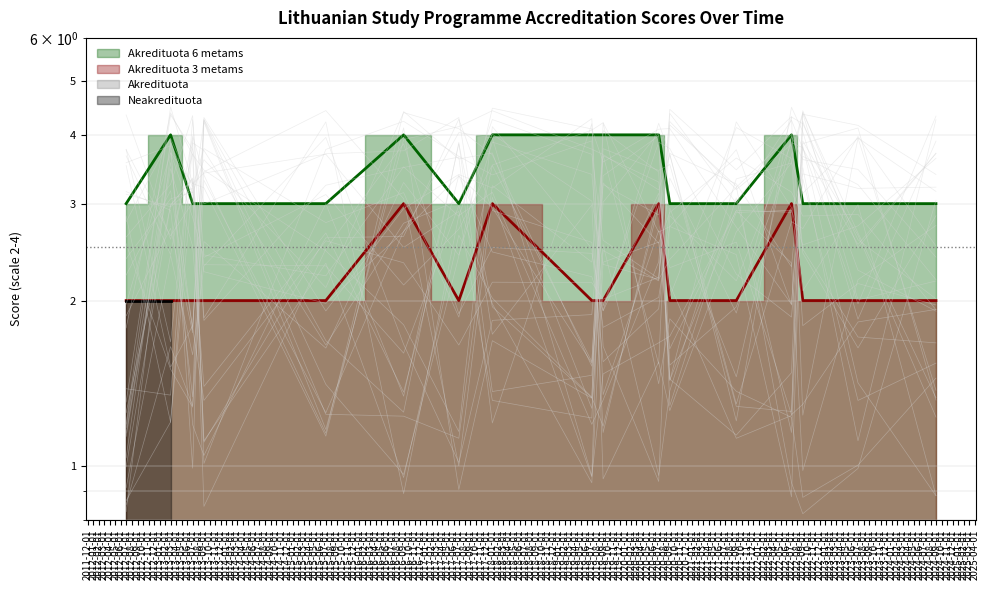

How many Akredituota 6 metams values are between 3 and 4?

17